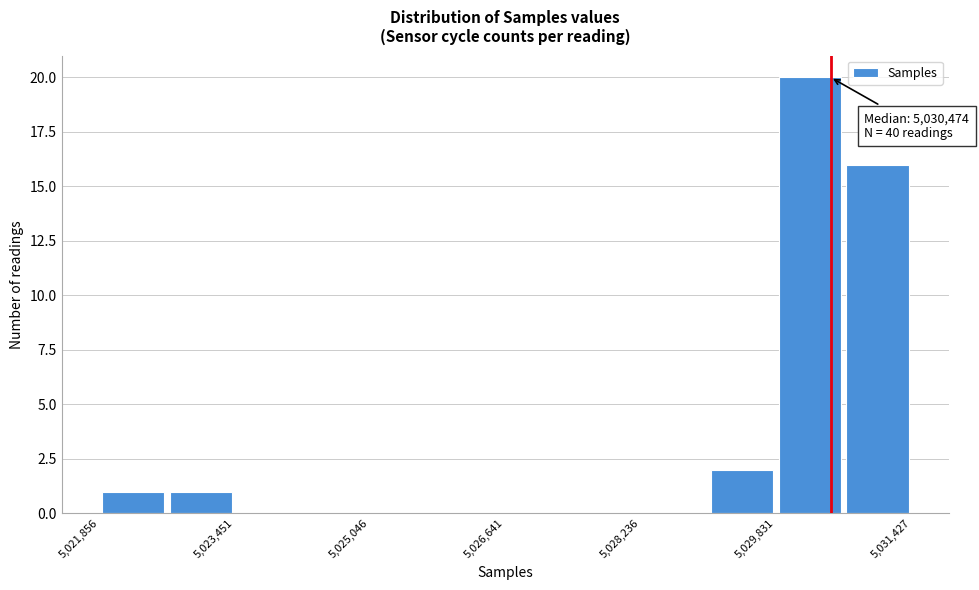

Read against the x-axis, roughly where is the centre of the tallest bar?

5030200